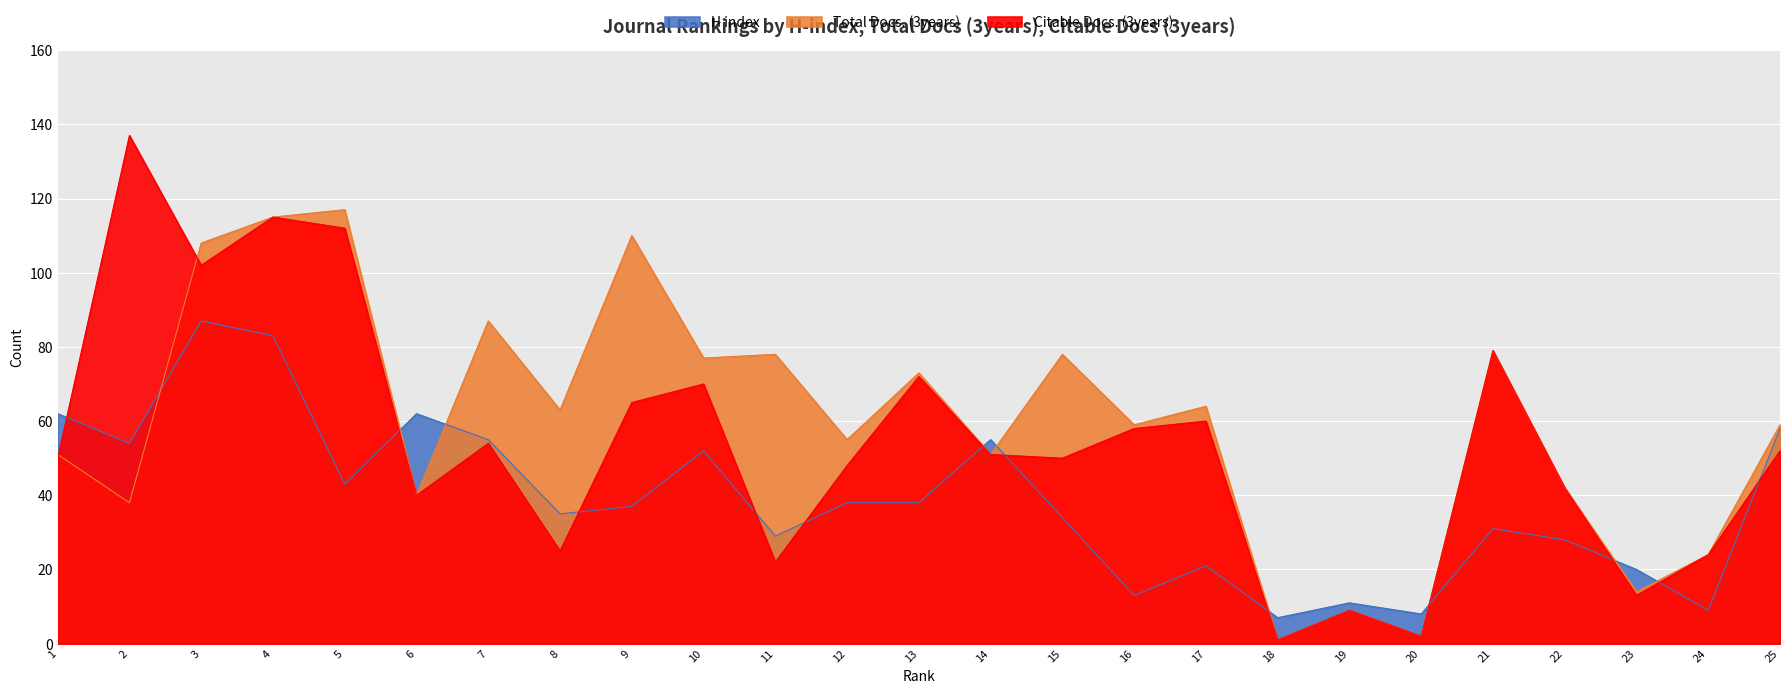

Is it true that H index equals 38 at 13?

True